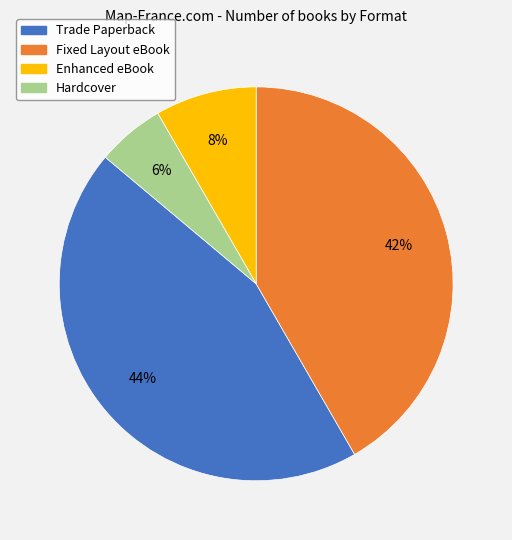

Does any single category account for the majority?

No